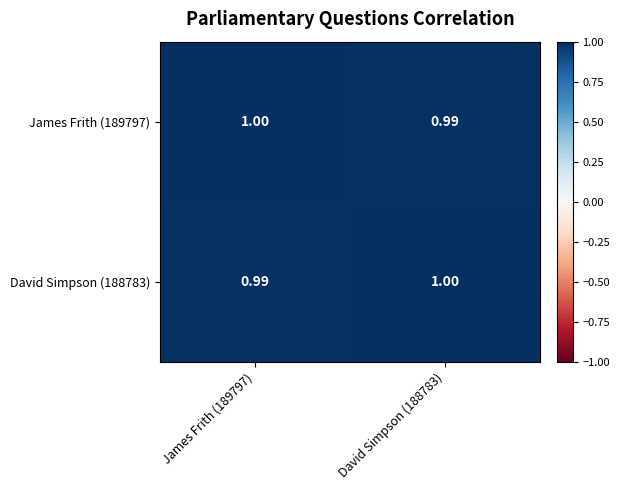

How many categories are shown in the chart?

2